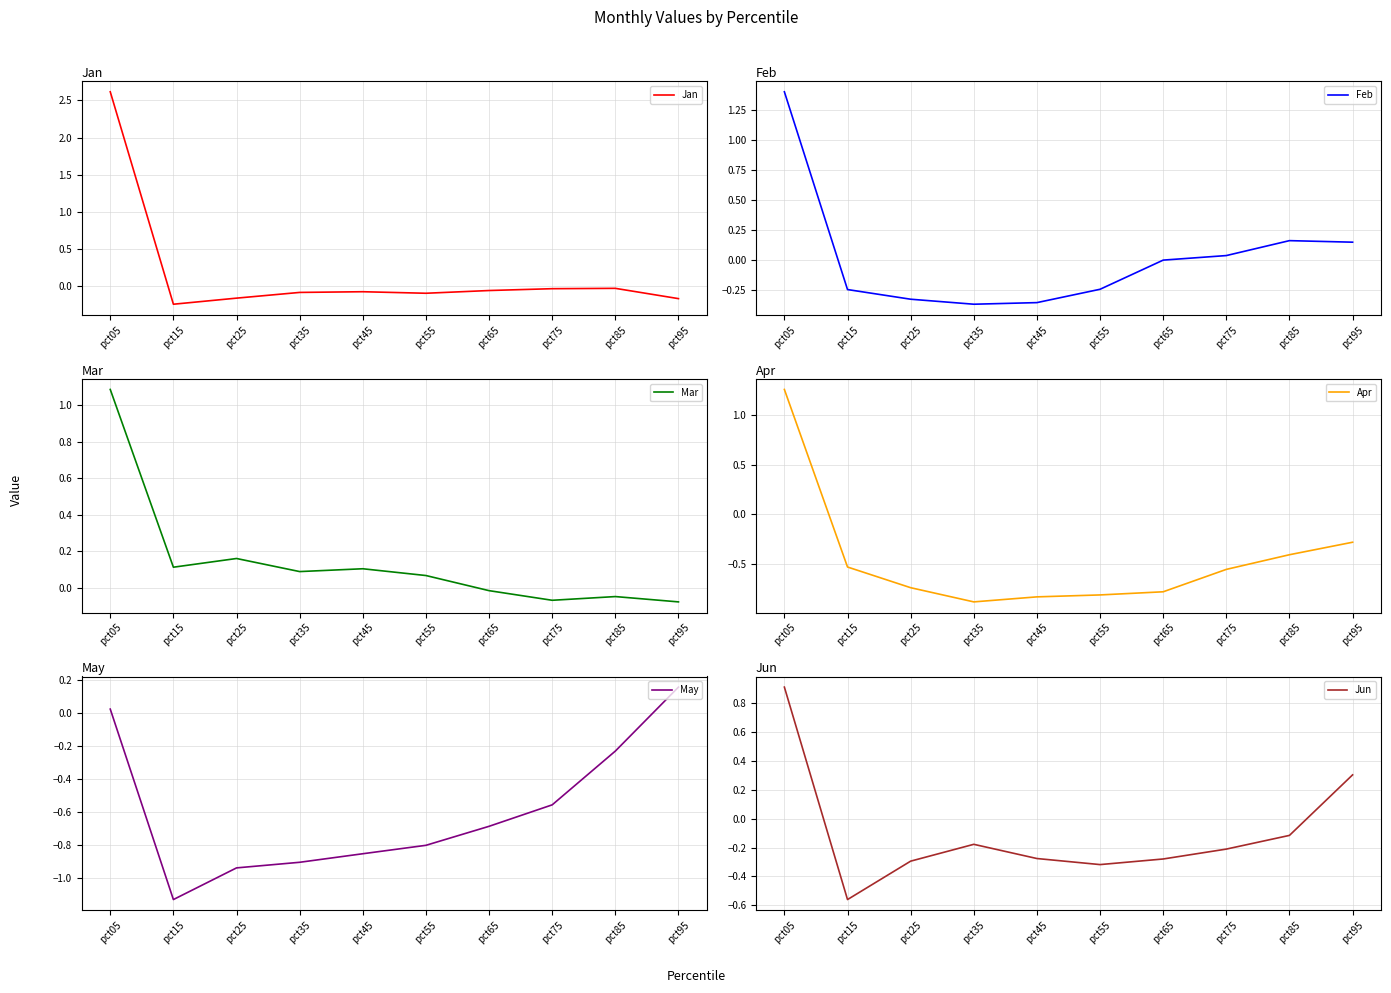

At which label does Jun reach its peak?

pct05